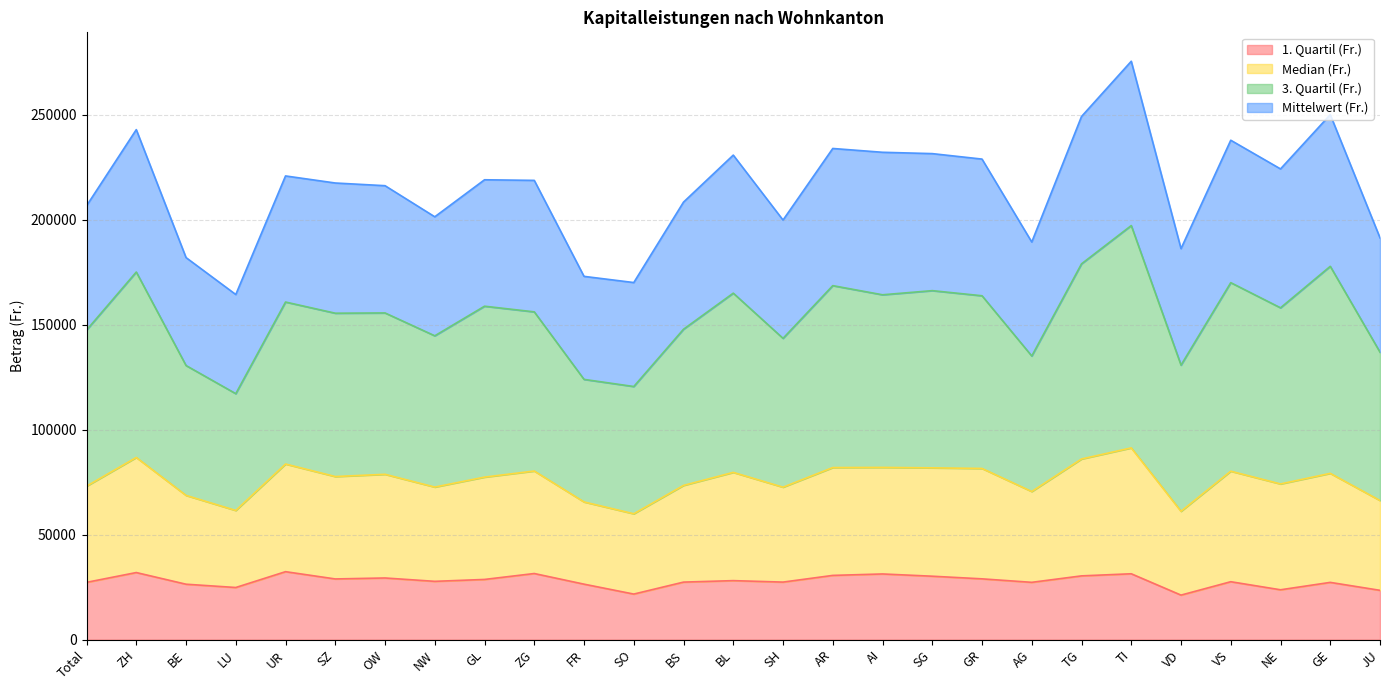

What is the difference between the maximum and minimum values in the 1. Quartil (Fr.) series?

11154